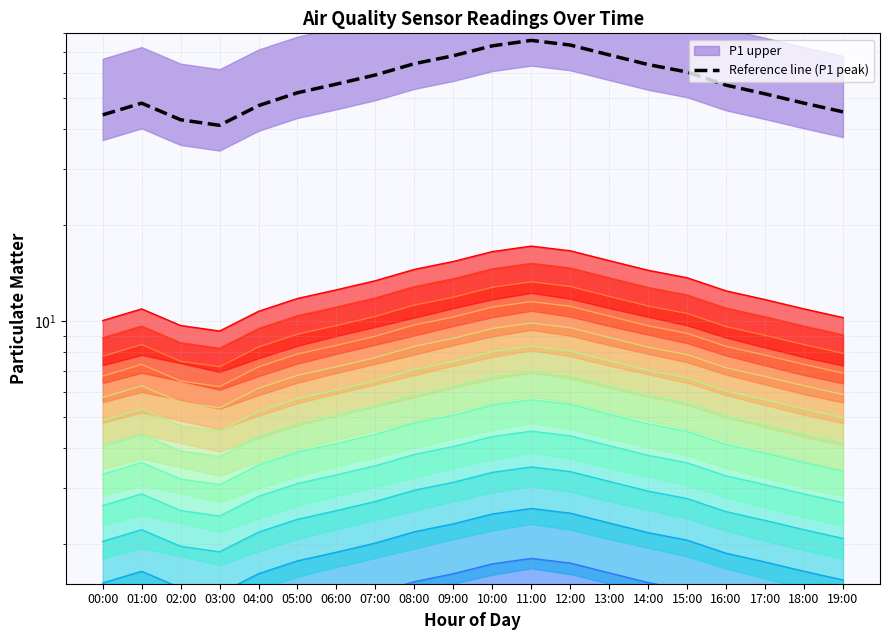

How many values exceed 55?

11